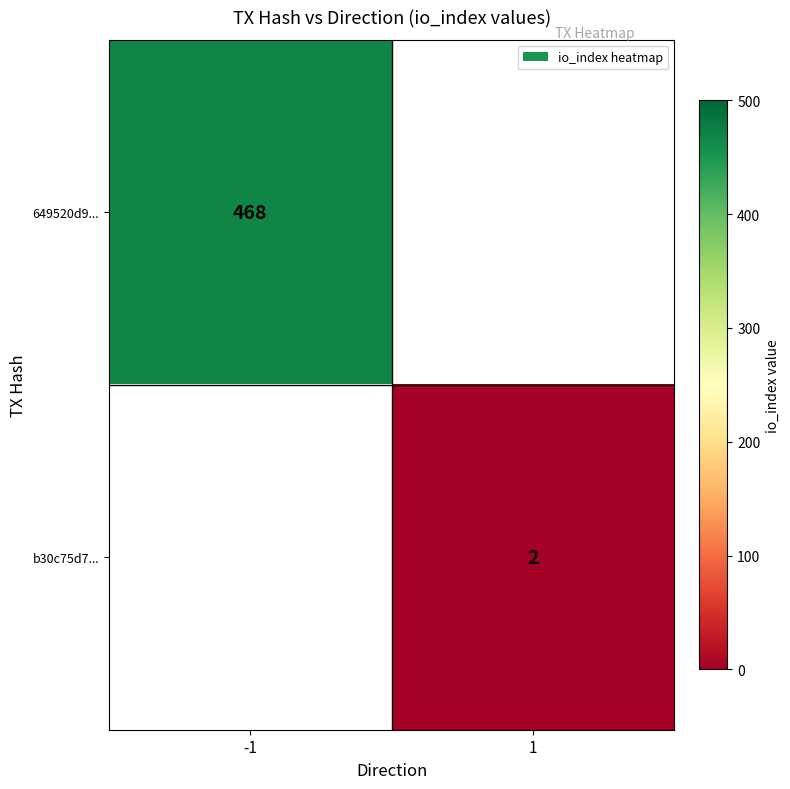

The value of b30c75d7... at 1 is 2. True or false?

True